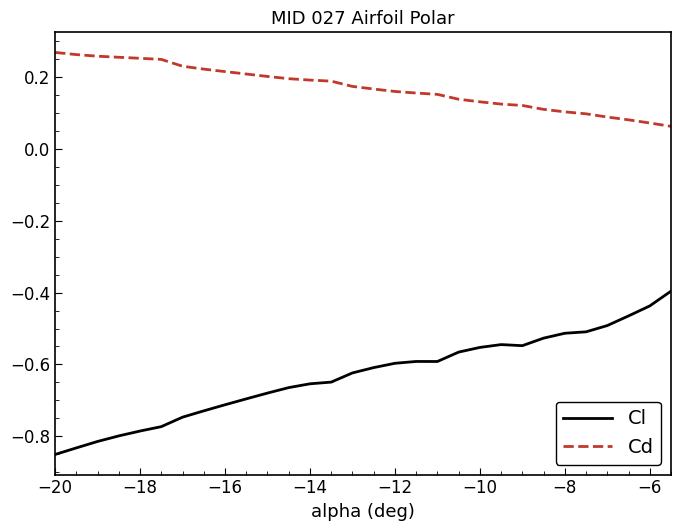

Which series has the largest total across all categories?

Cd